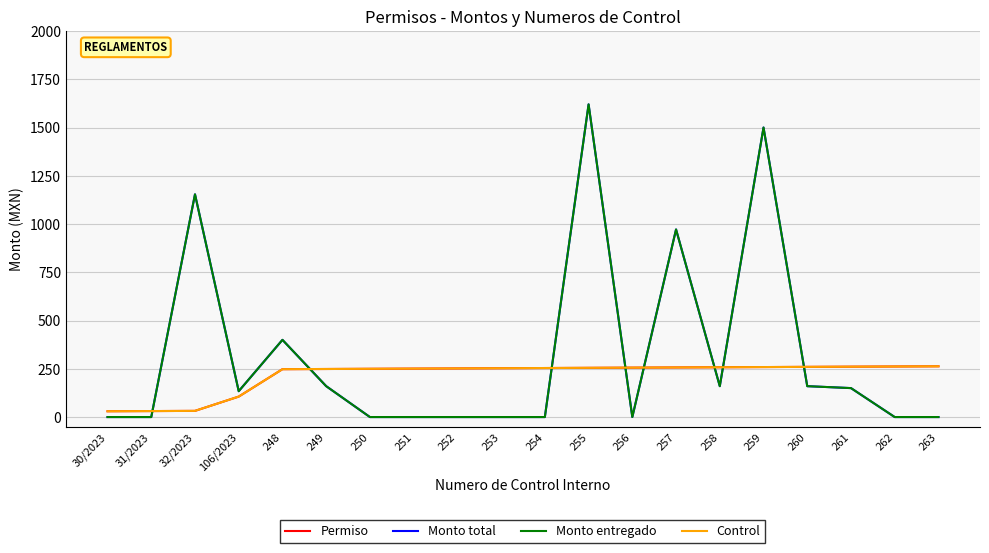

What is the label of the 18th point from the left?

261